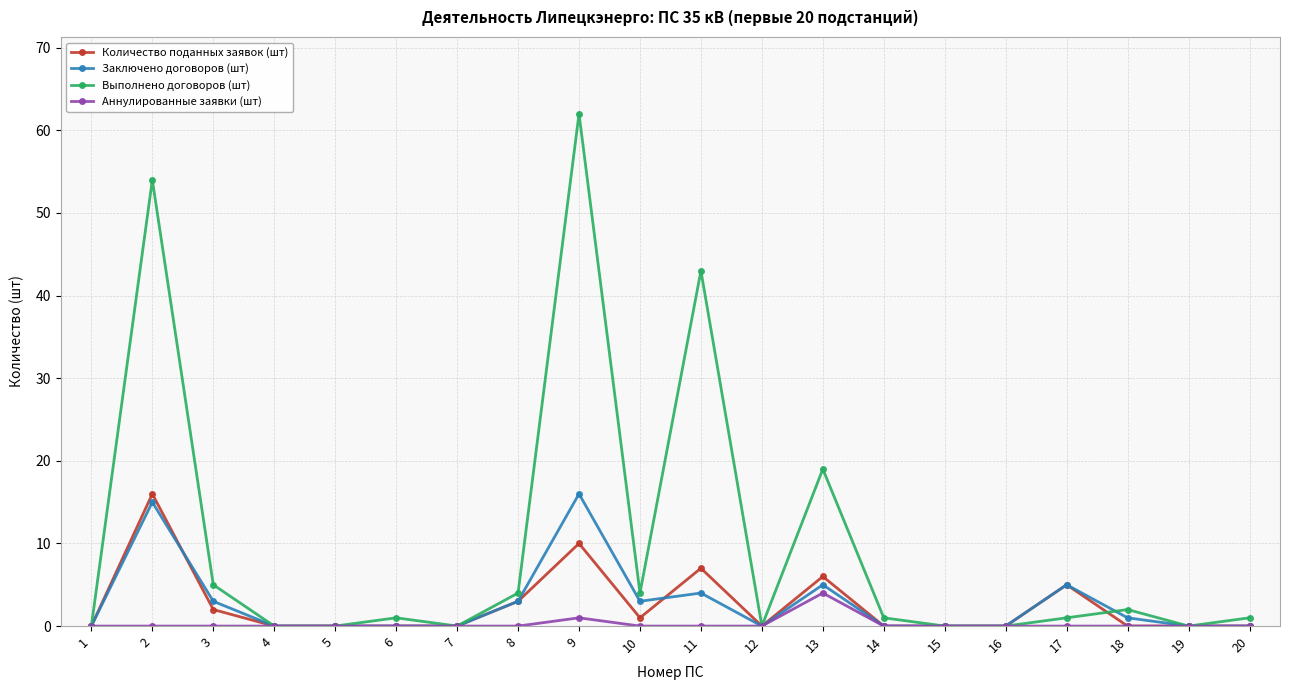

Which series has the largest range (max minus min)?

Выполнено договоров (шт)